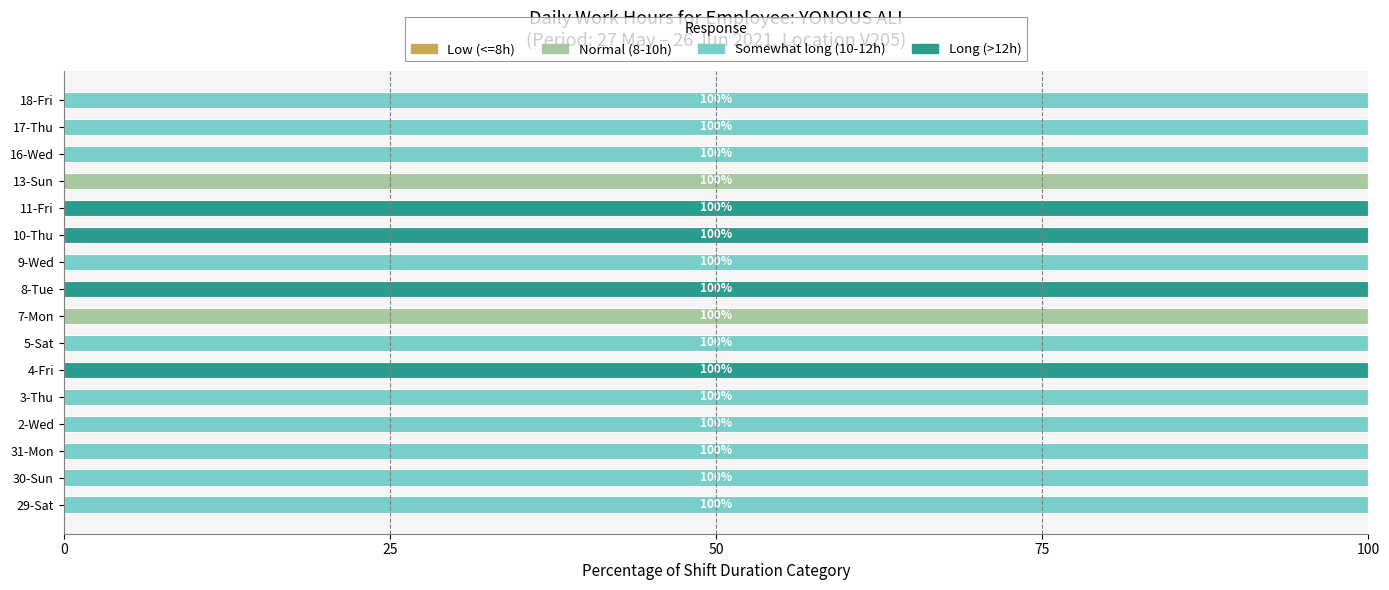

What is the total value across all series at 29-Sat?

100